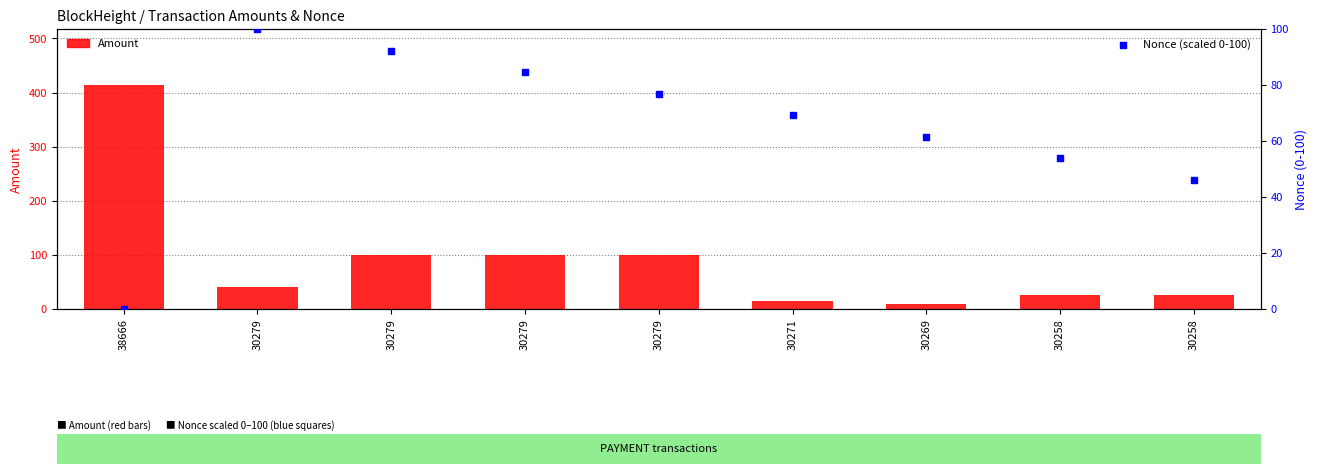

Which series has the largest Y range (max minus min)?

Amount